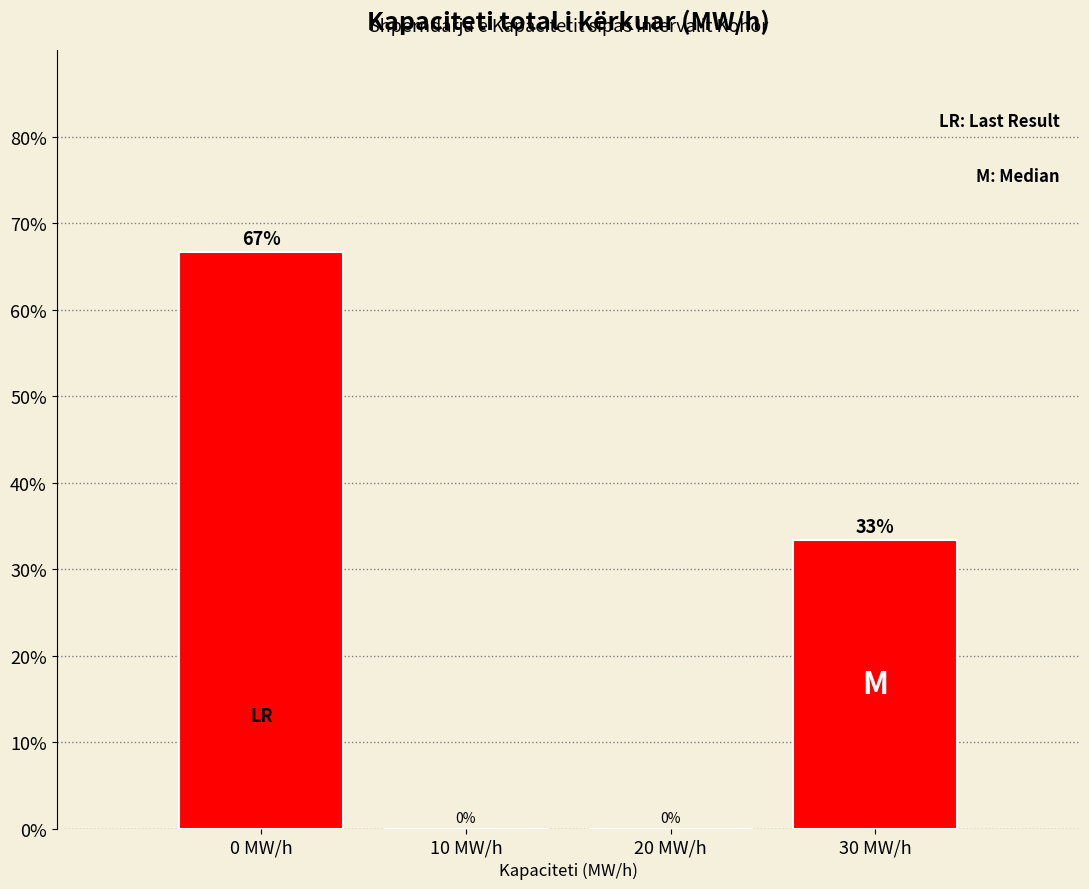

At which label does the data first exceed 33?

0 MW/h